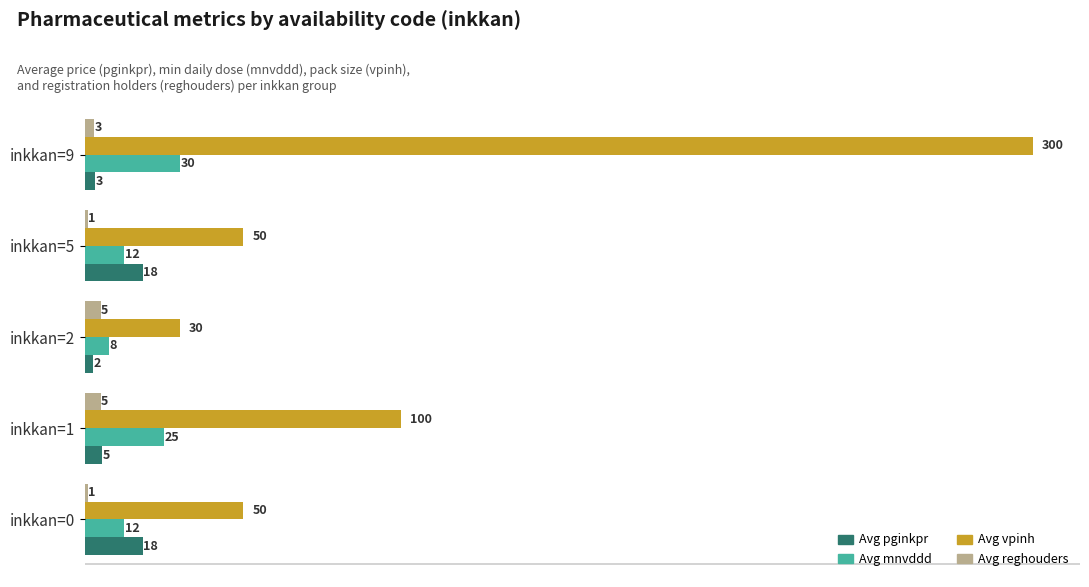

Is it true that Avg vpinh equals 147.3 at inkkan=1?

False